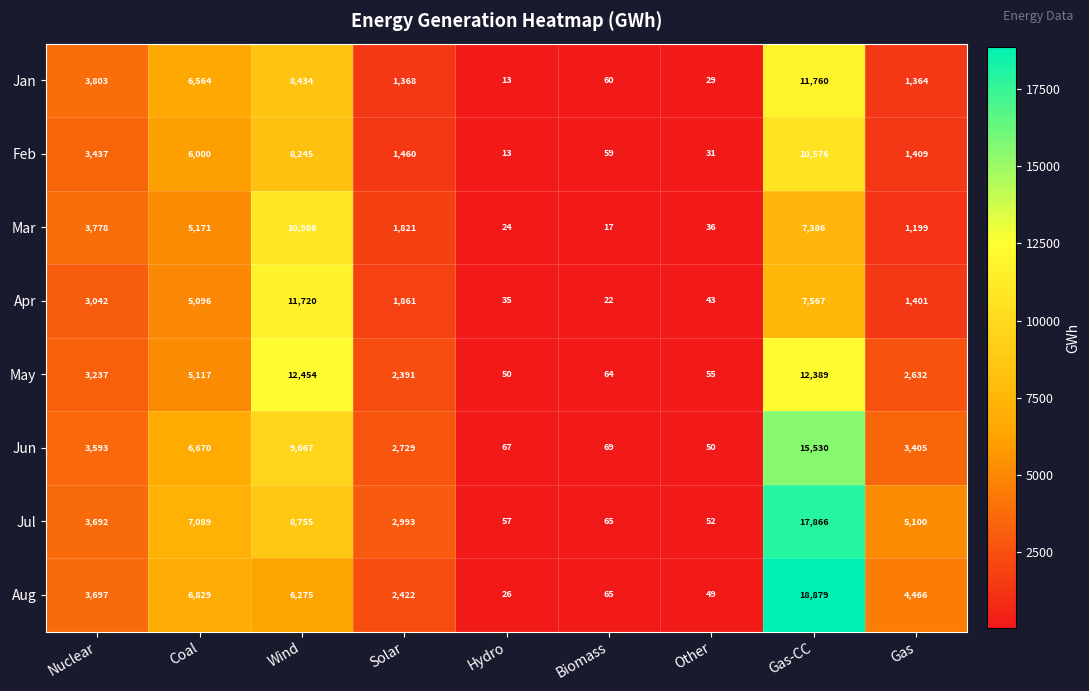

At which category is the sum across all series the highest?

Gas-CC